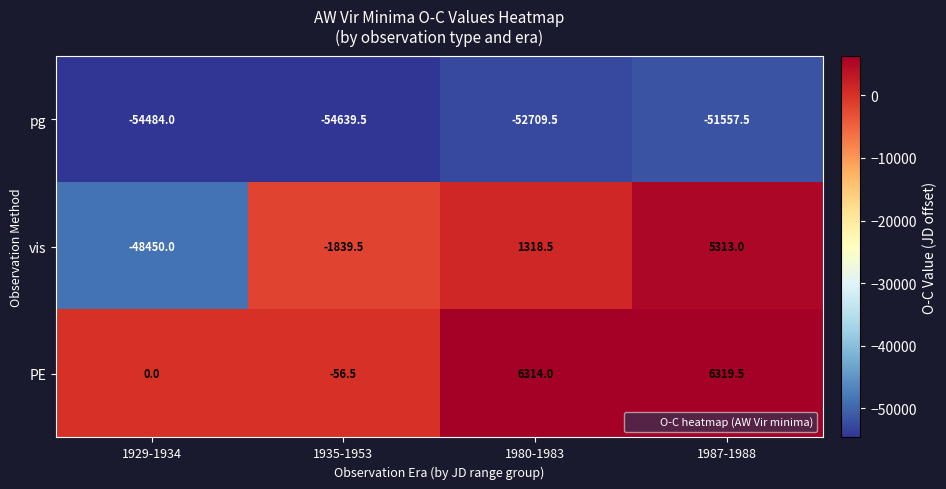

At which category is the sum across all series the highest?

1987-1988